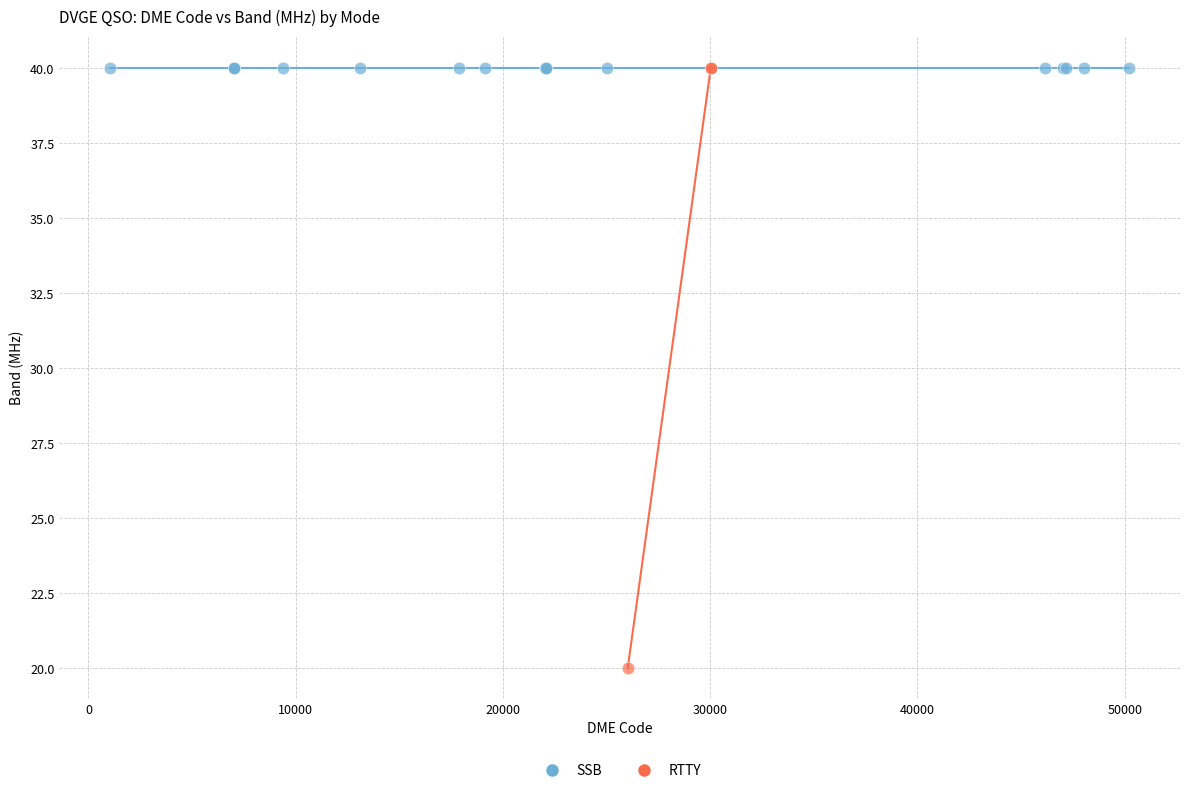

Which series reaches the minimum Y coordinate?

RTTY